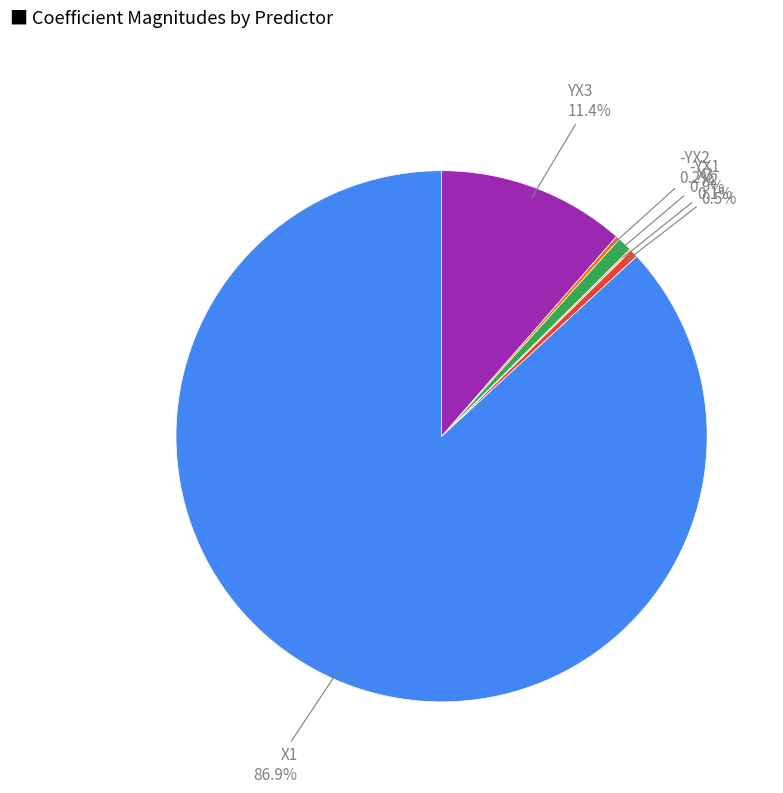

Which slice represents more than half of the pie?

X1